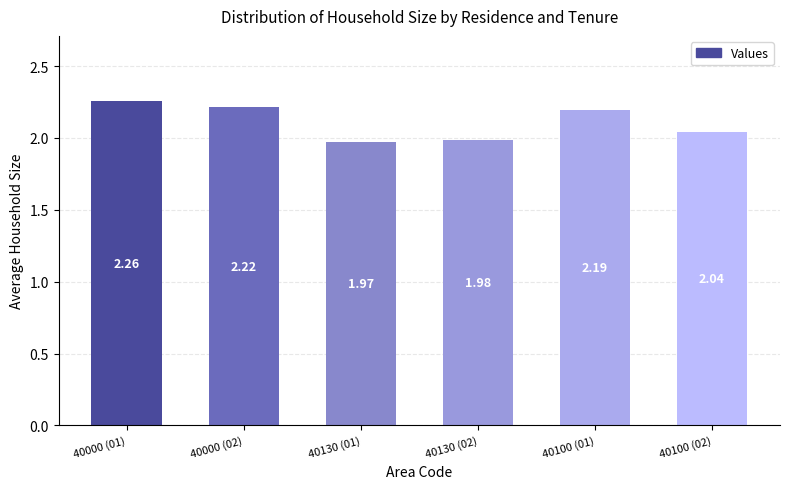

What is the difference between the second highest and second lowest values?

0.2